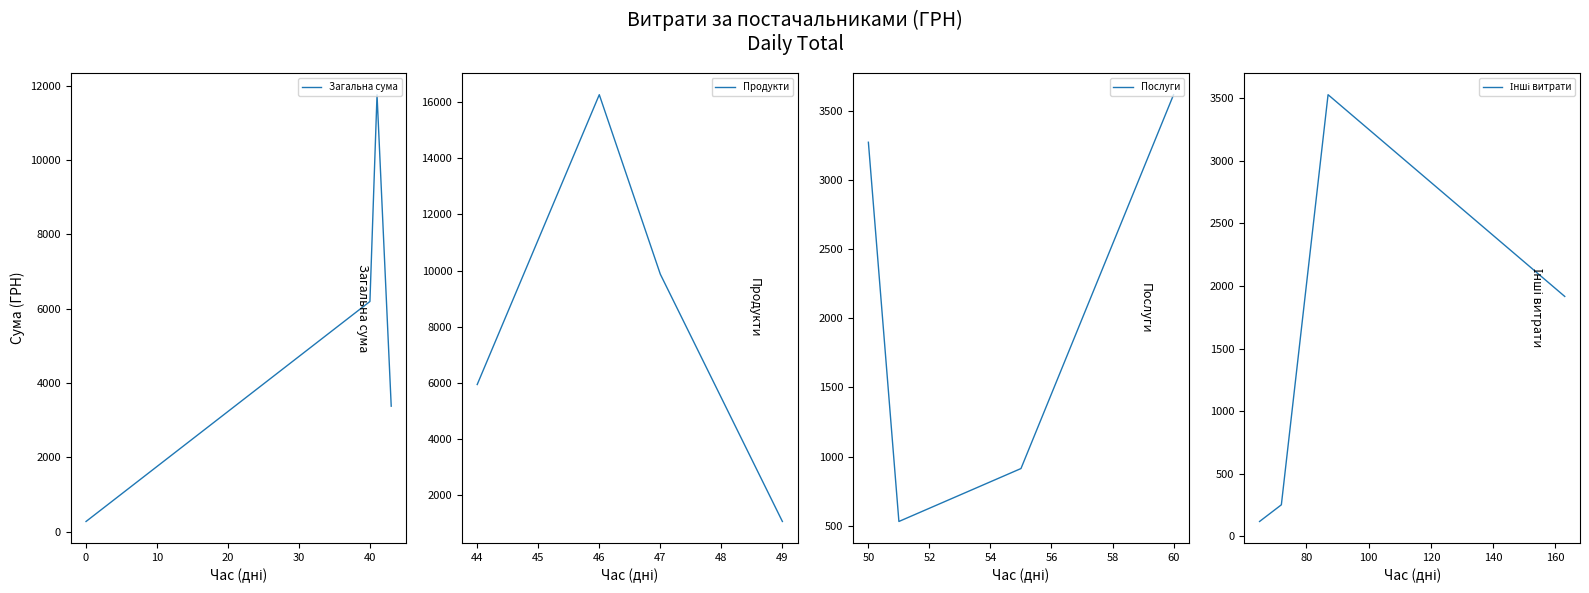

What is the sum of all Інші витрати values?

5816.9